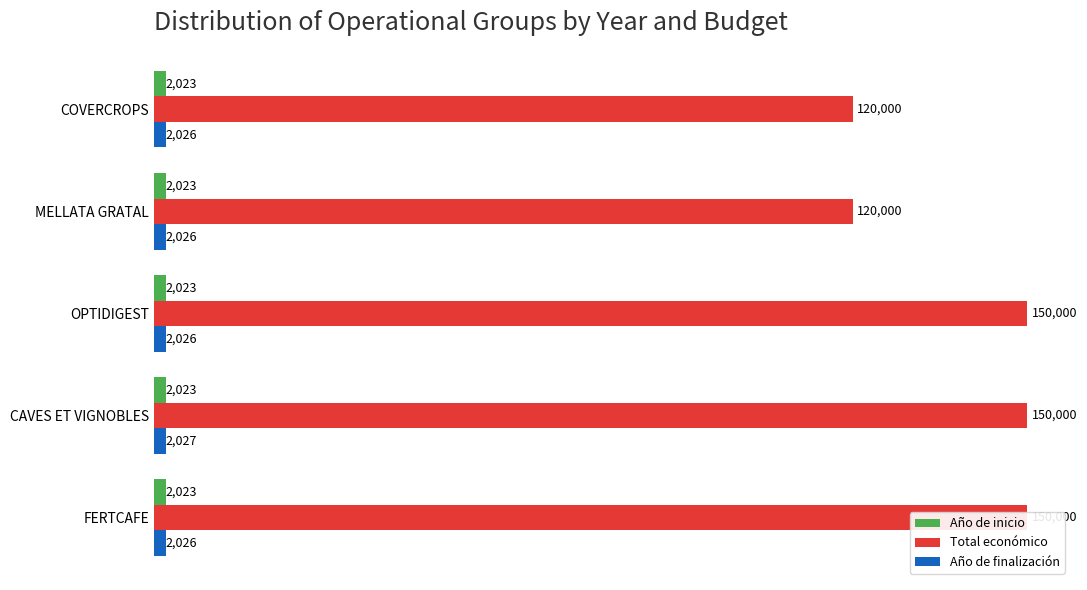

Which series has the largest range (max minus min)?

Total económico